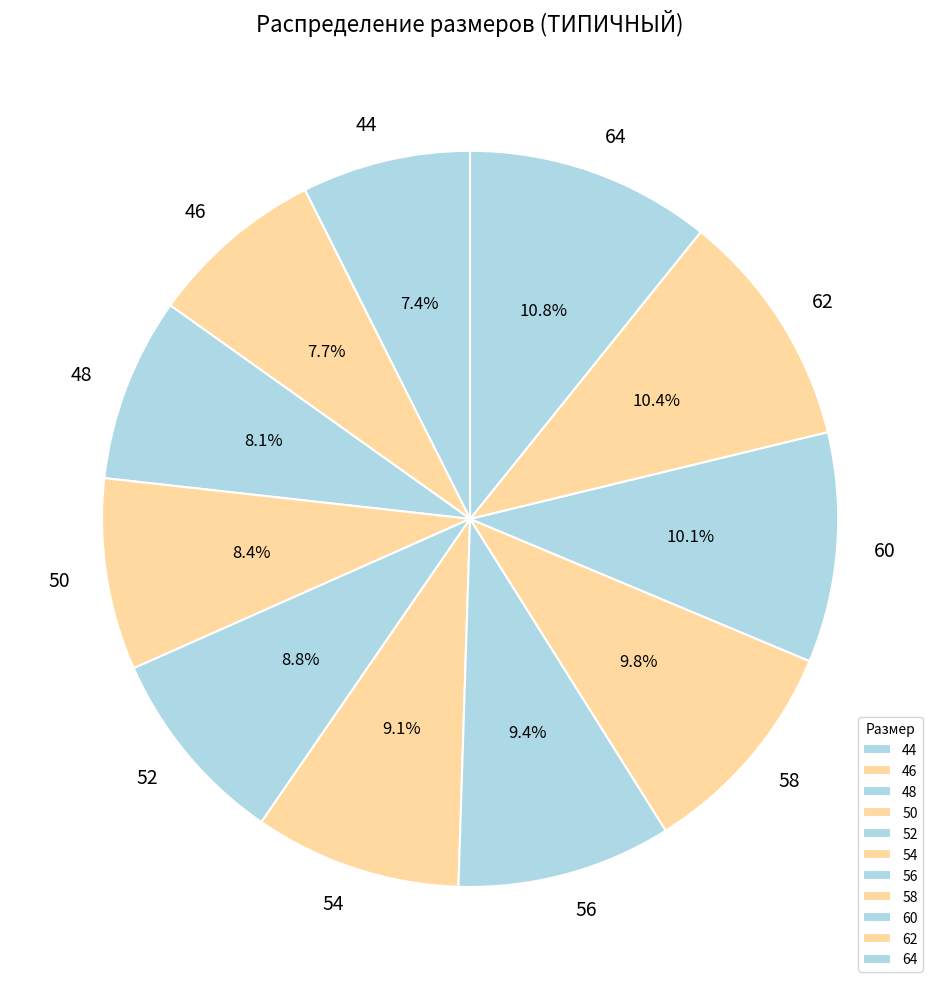

Is there a majority slice in this chart?

No